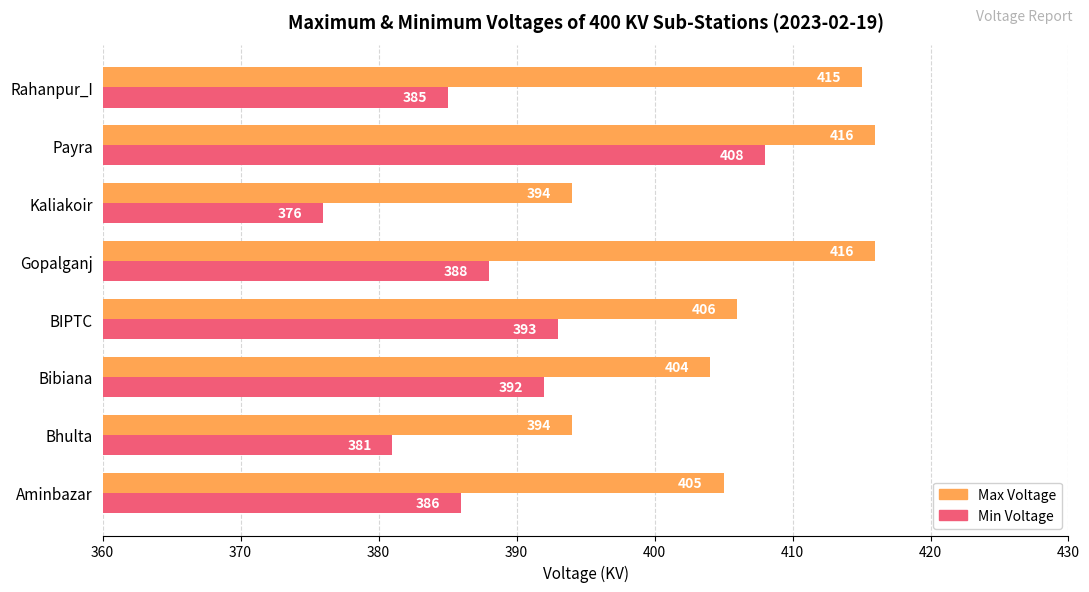

Which series has the widest spread of values?

Min Voltage